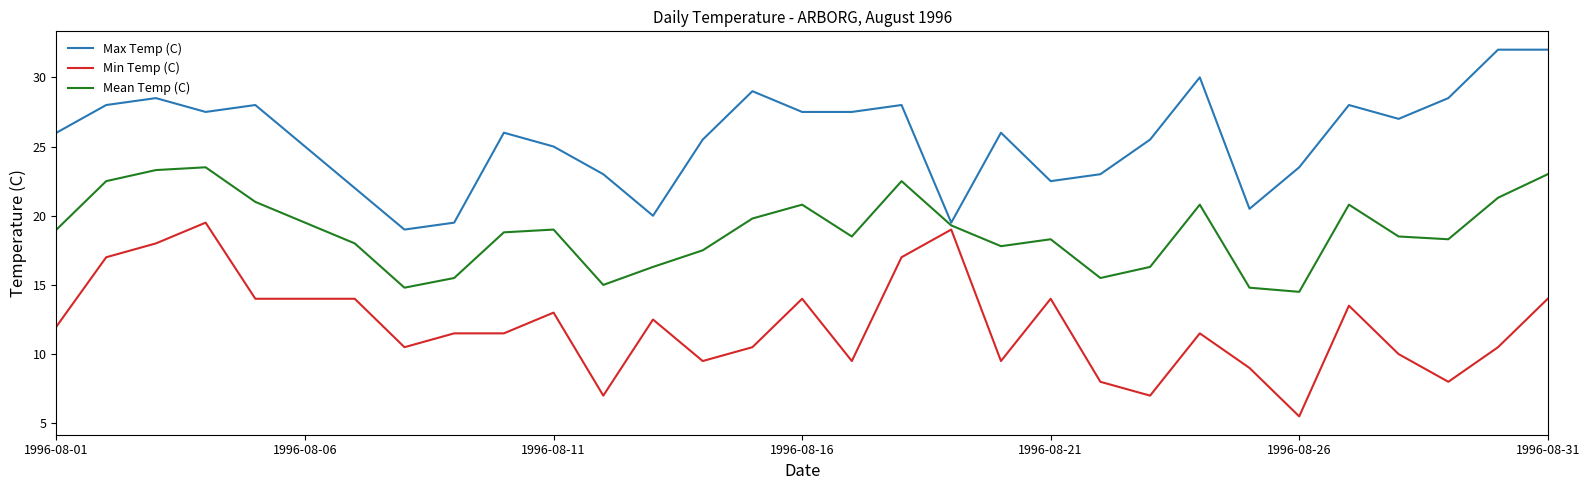

Reading left to right, what are all the values shown in this chart?

Max Temp (C): 26.0	28.0	28.5	27.5	28.0	25.0	22.0	19.0	19.5	26.0	25.0	23.0	20.0	25.5	29.0	27.5	27.5	28.0	19.5	26.0	22.5	23.0	25.5	30.0	20.5	23.5	28.0	27.0	28.5	32.0	32.0
Min Temp (C): 12.0	17.0	18.0	19.5	14.0	14.0	14.0	10.5	11.5	11.5	13.0	7.0	12.5	9.5	10.5	14.0	9.5	17.0	19.0	9.5	14.0	8.0	7.0	11.5	9.0	5.5	13.5	10.0	8.0	10.5	14.0
Mean Temp (C): 19.0	22.5	23.3	23.5	21.0	19.5	18.0	14.8	15.5	18.8	19.0	15.0	16.3	17.5	19.8	20.8	18.5	22.5	19.3	17.8	18.3	15.5	16.3	20.8	14.8	14.5	20.8	18.5	18.3	21.3	23.0